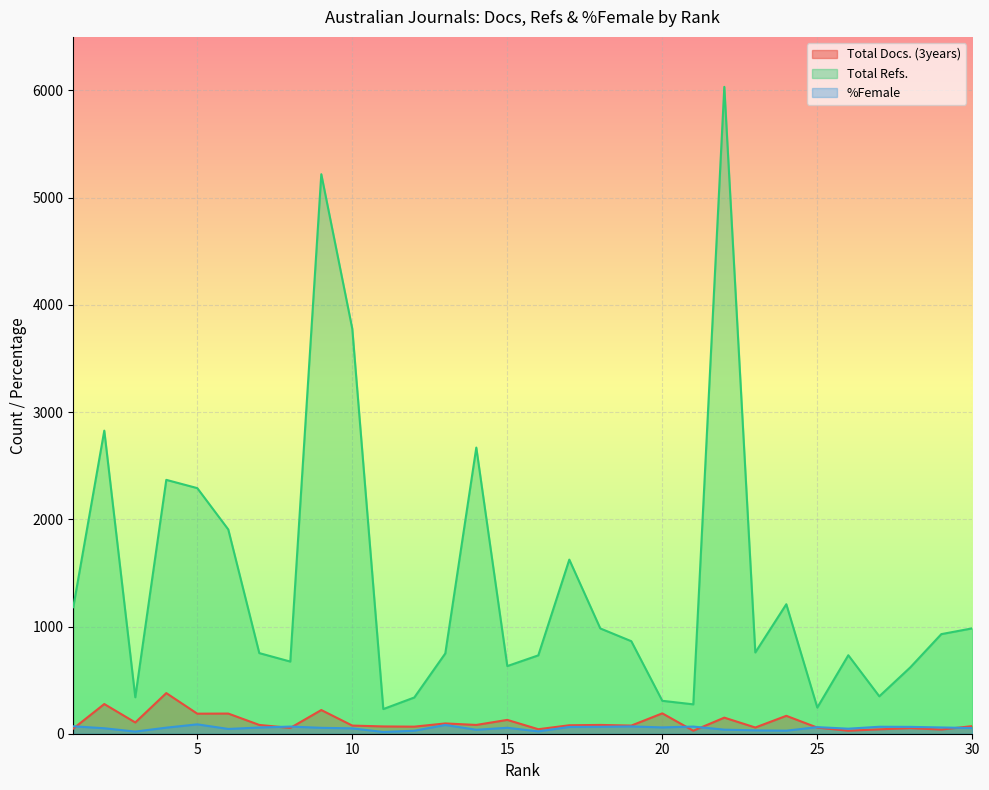

Is it true that Total Docs. (3years) equals 129.0 at 15?

True